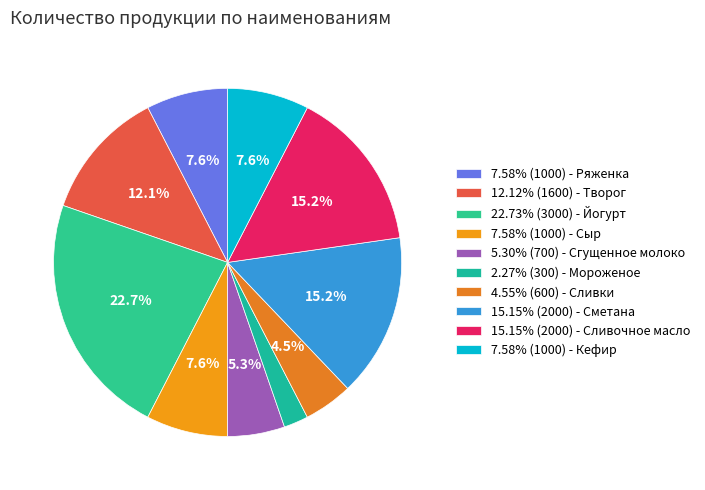

How many segments does this pie chart have?

10